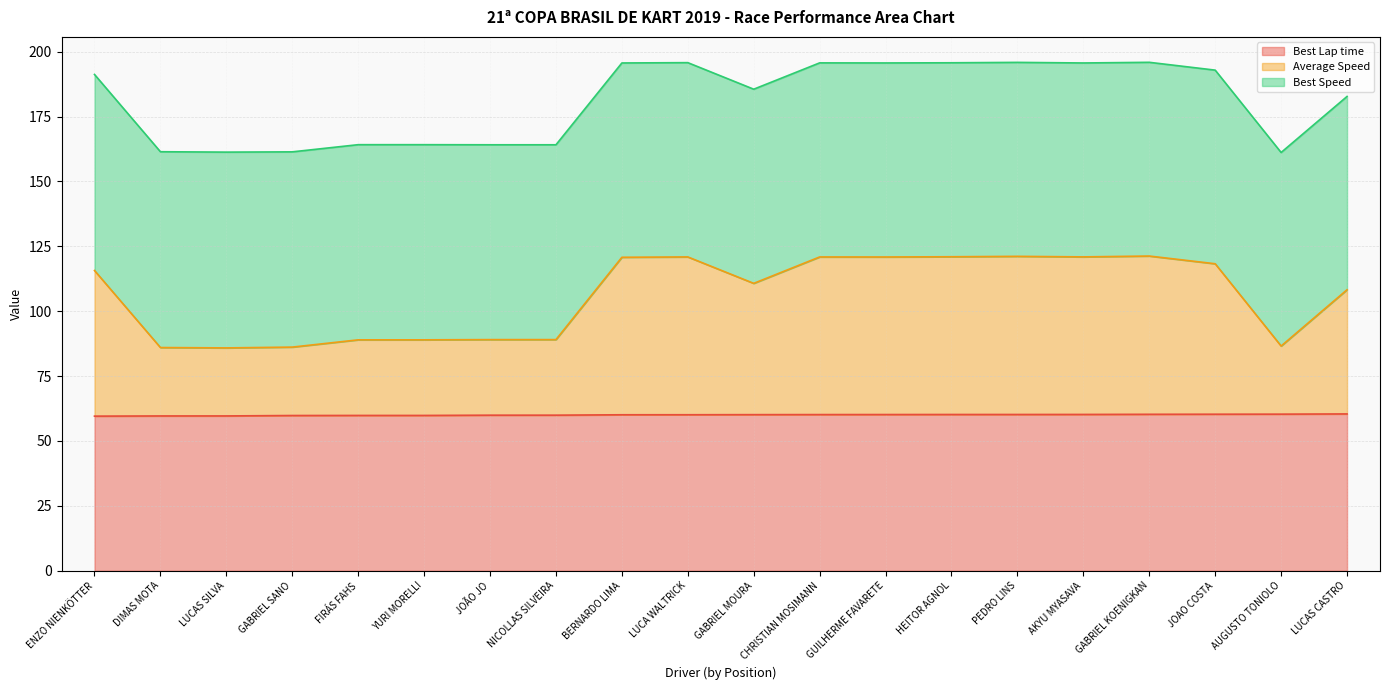

What is the difference between the Best Lap time values at CHRISTIAN MOSIMANN and ENZO NIENKÖTTER?

0.6